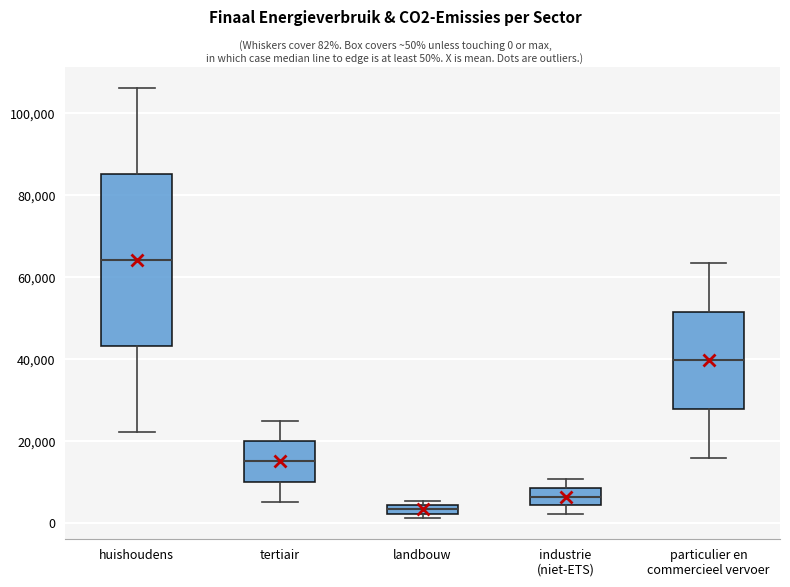

Which box has the highest median line?

huishoudens